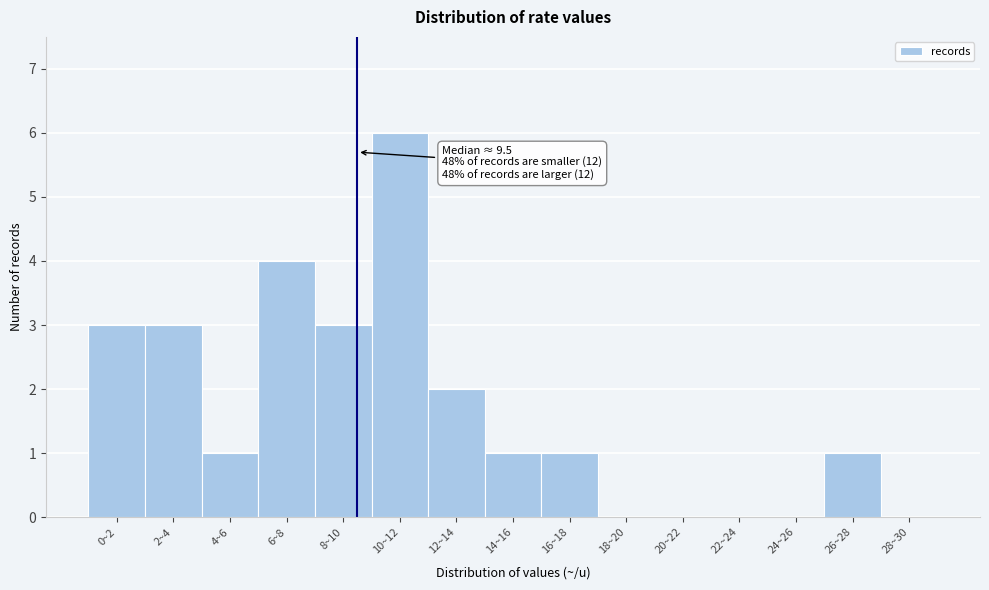

Reading left to right, list all the values displayed in this chart.

0~2=3	2~4=3	4~6=1	6~8=4	8~10=3	10~12=6	12~14=2	14~16=1	16~18=1	18~20=0	20~22=0	22~24=0	24~26=0	26~28=1	28~30=0